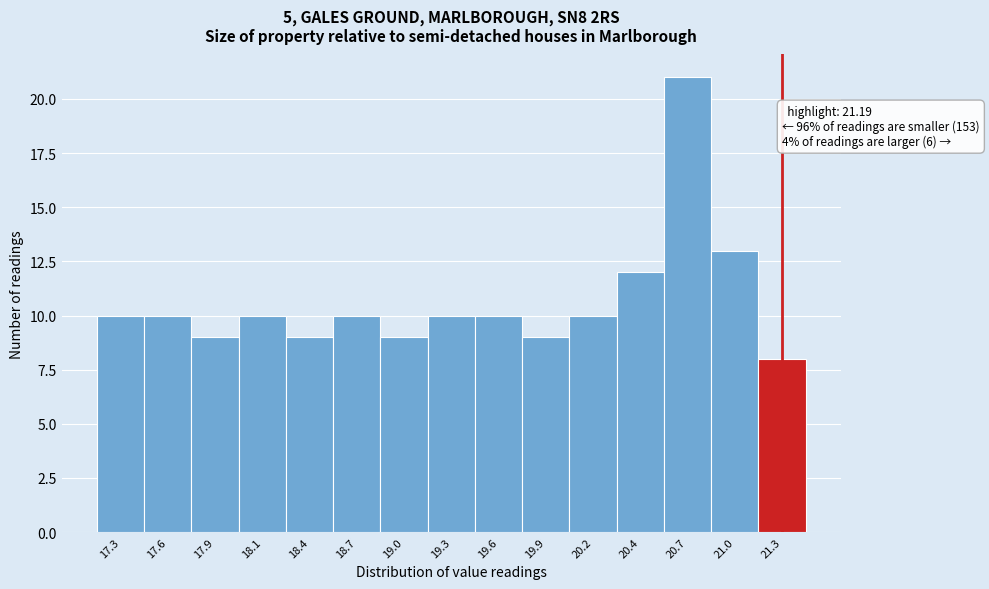

Reading right to left, what are all the values shown in this chart?

21.3=8	21.0=13	20.7=21	20.4=12	20.2=10	19.9=9	19.6=10	19.3=10	19.0=9	18.7=10	18.4=9	18.1=10	17.9=9	17.6=10	17.3=10